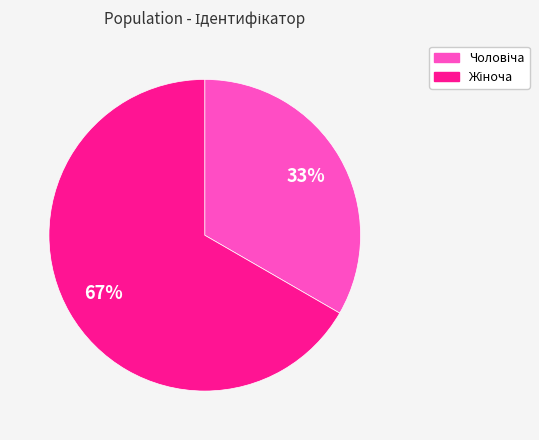

Count the number of slices in the pie.

2